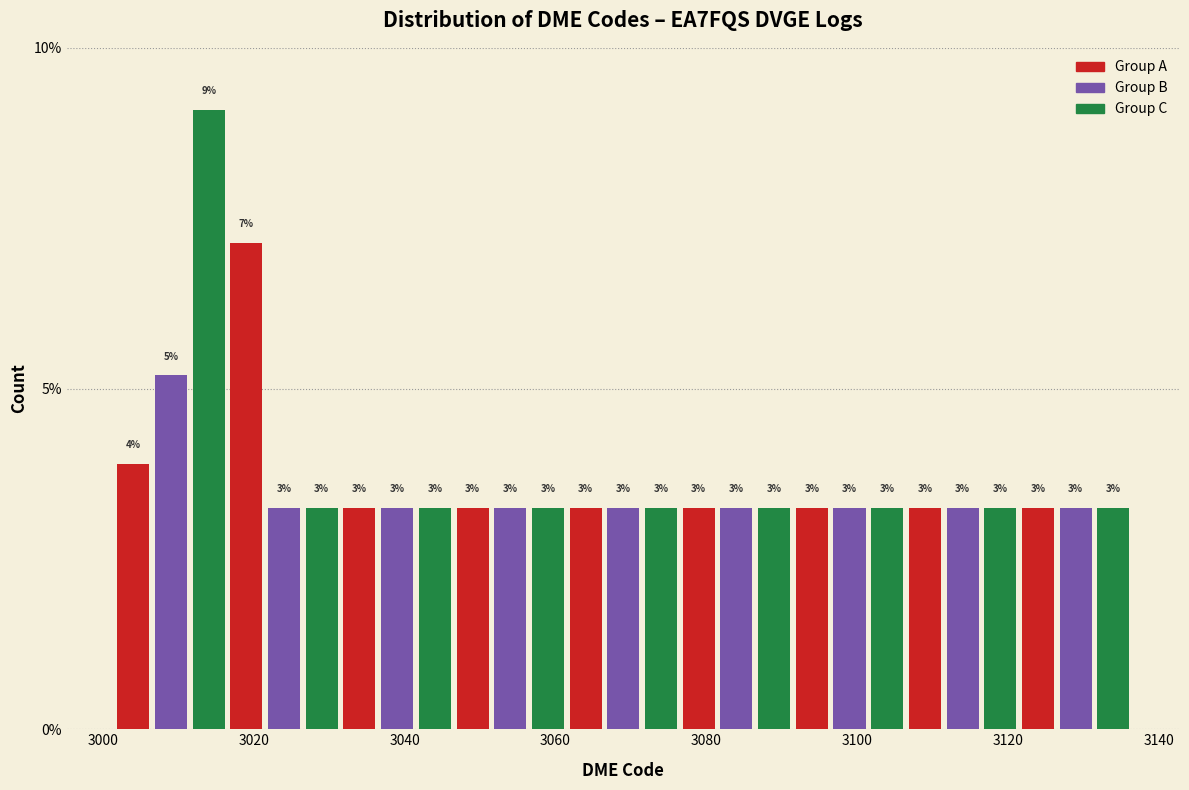

Around what value on the x-axis is the tallest bar? Give the approximate position of its centre, as read against the axis.

3014